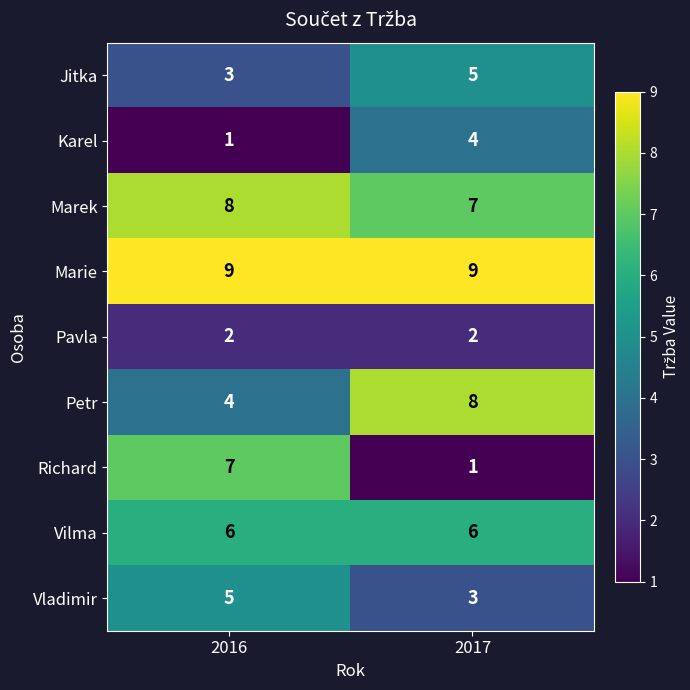

True or false: Marek has a value of 14 at 2016.

False